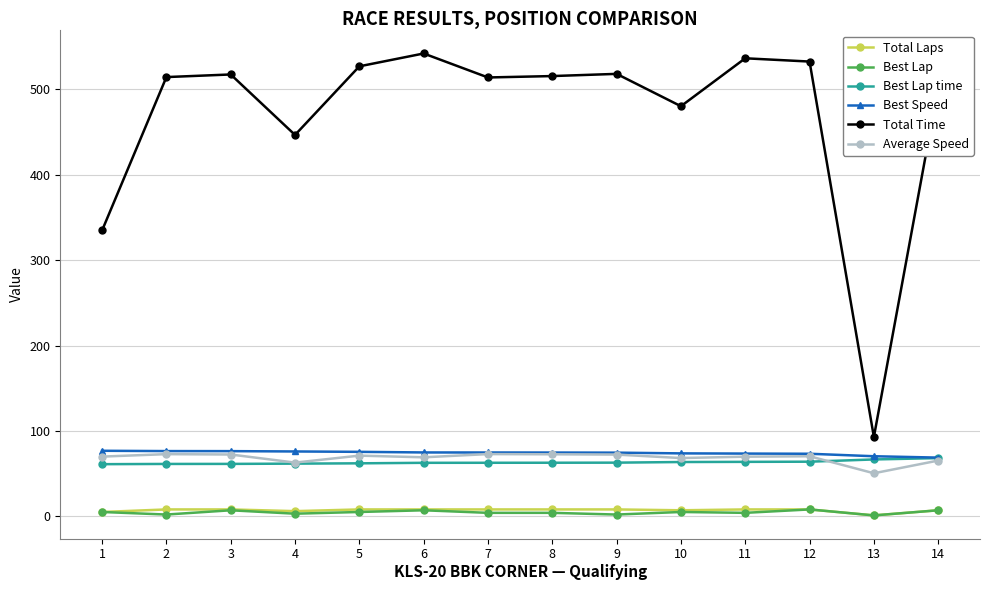

True or false: Total Time and Best Speed intersect in this chart.

False